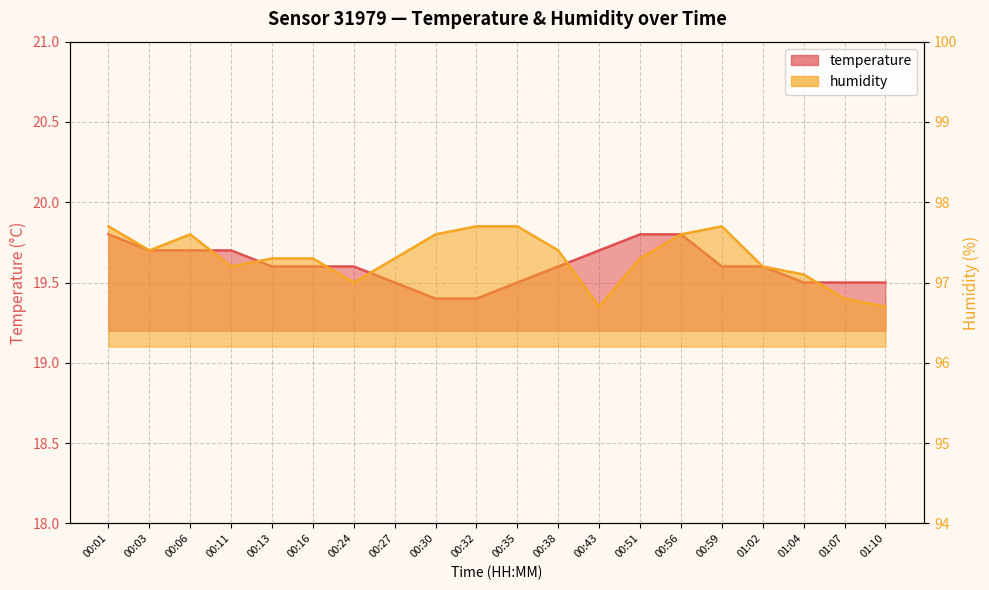

Reading left to right, transcribe all the data shown in this chart.

temperature: 19.8	19.7	19.7	19.7	19.6	19.6	19.6	19.5	19.4	19.4	19.5	19.6	19.7	19.8	19.8	19.6	19.6	19.5	19.5	19.5
humidity: 97.7	97.4	97.6	97.2	97.3	97.3	97.0	97.3	97.6	97.7	97.7	97.4	96.7	97.3	97.6	97.7	97.2	97.1	96.8	96.7